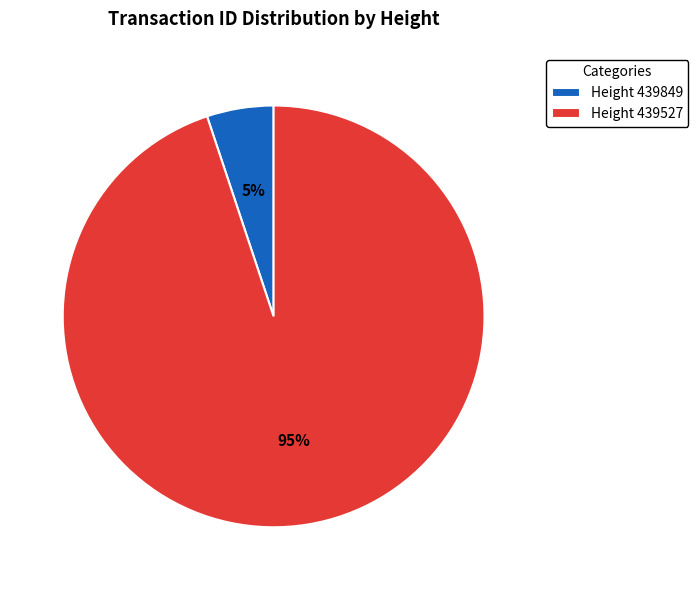

How many segments does this pie chart have?

2